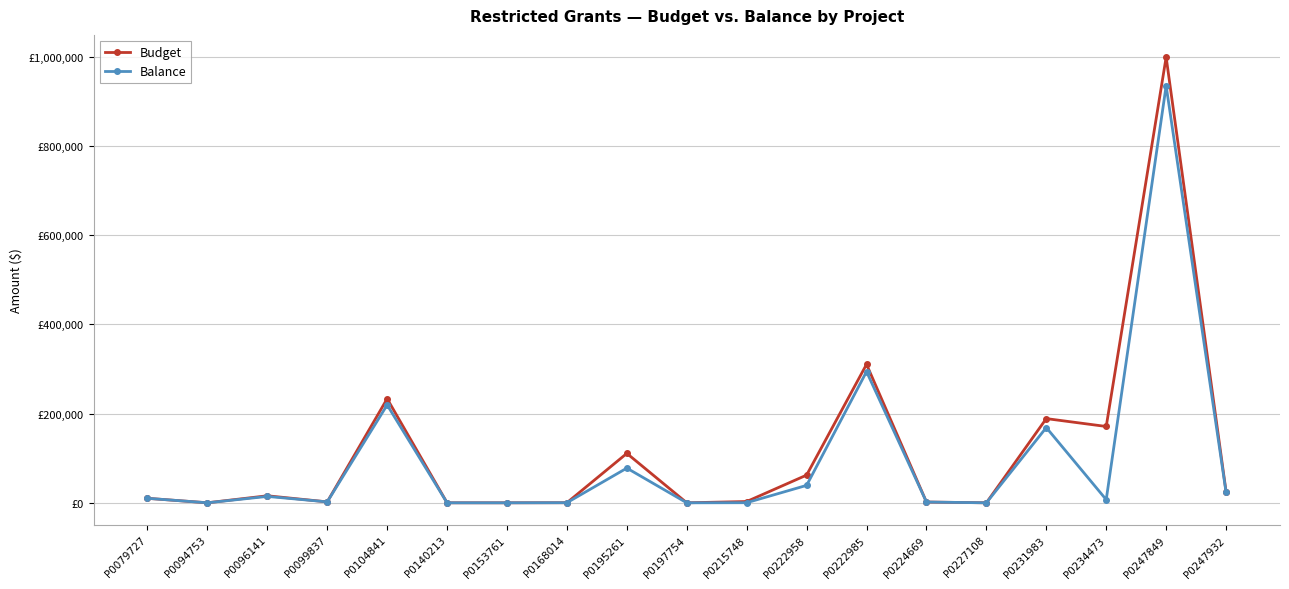

True or false: Budget and Balance cross at least once.

False